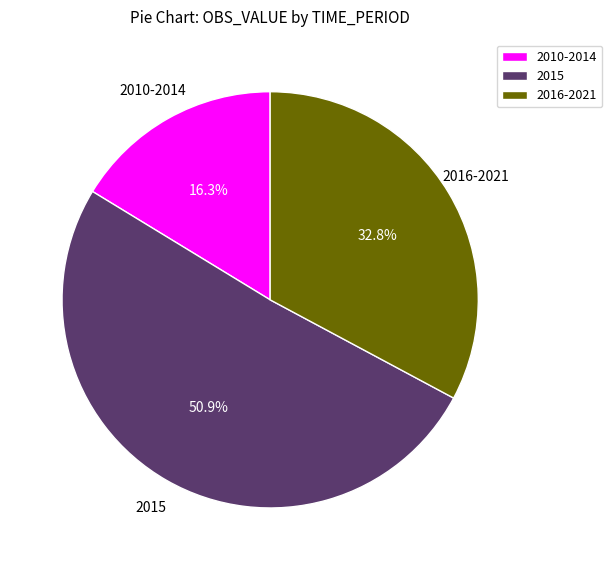

To the nearest percent, what is the average slice percentage?

33%